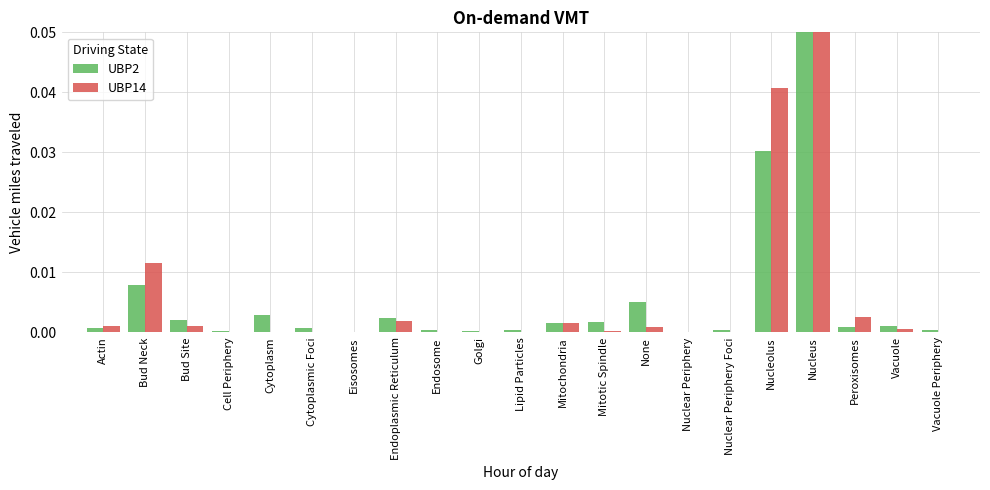

True or false: UBP14 has a value of 0.0 at Lipid Particles.

False